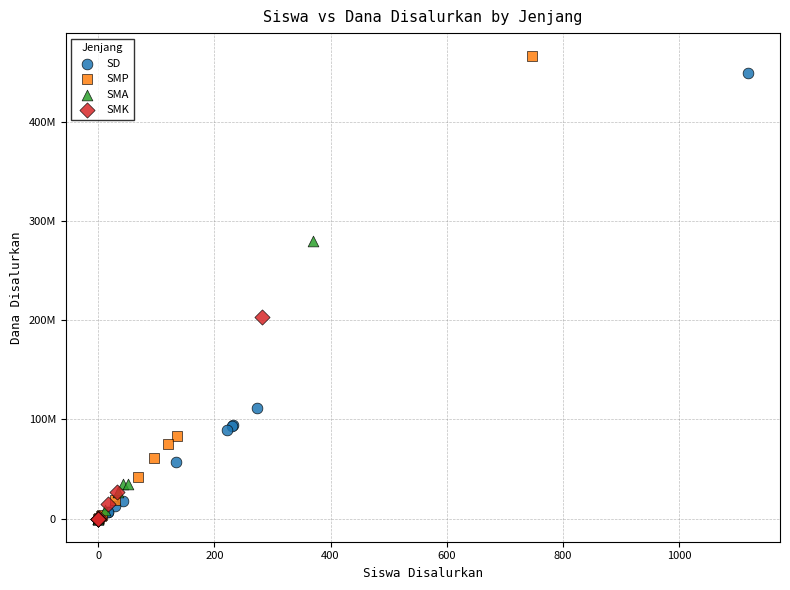

What are all the series names shown in the legend?

SD, SMP, SMA, SMK